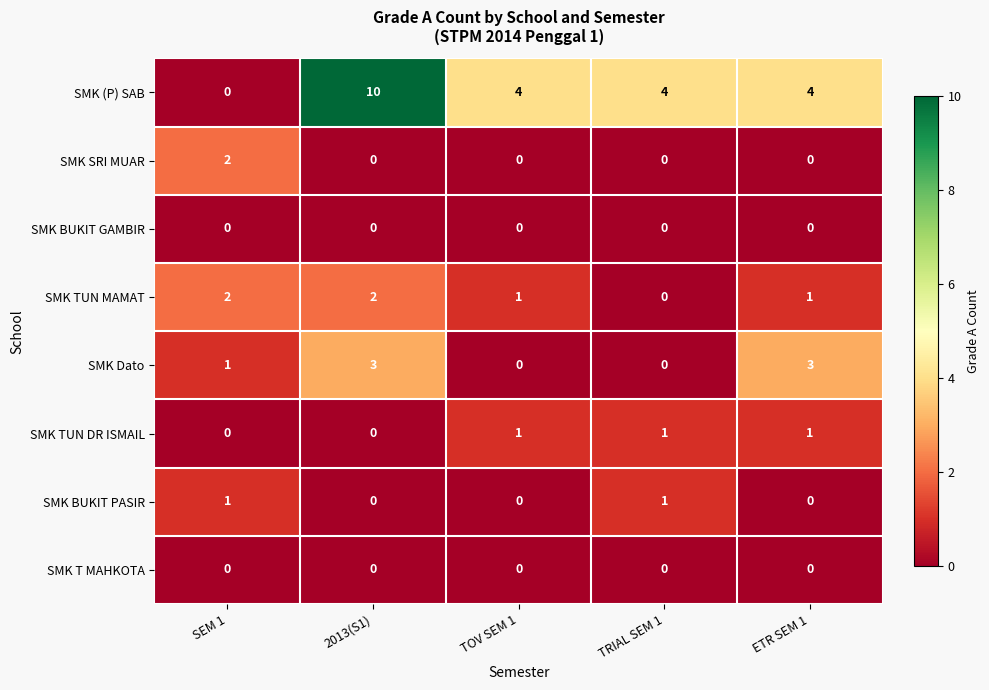

What is the greatest value displayed?

10